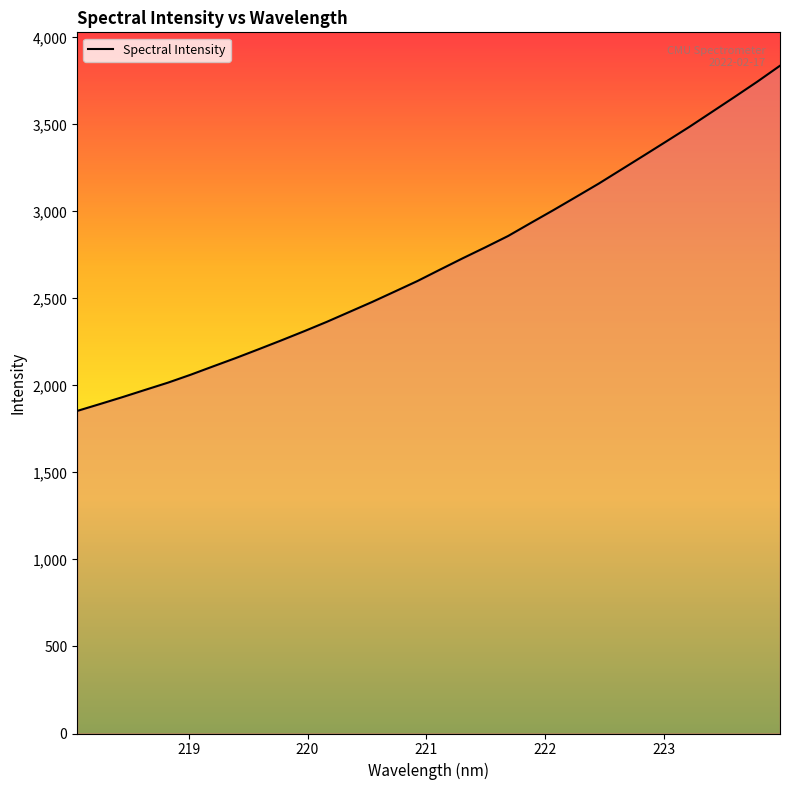

Count the number of categories in the chart.

32